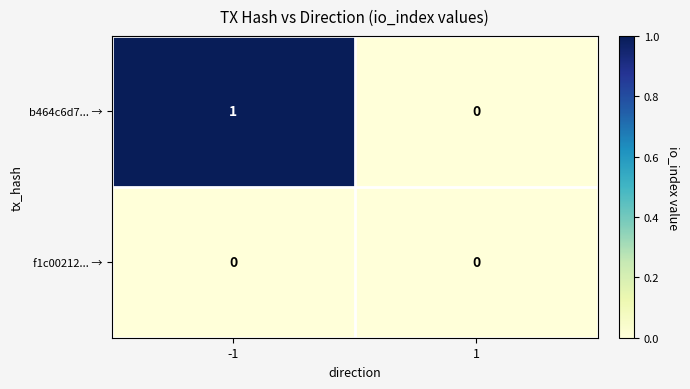

Which category has the highest value across all series?

-1